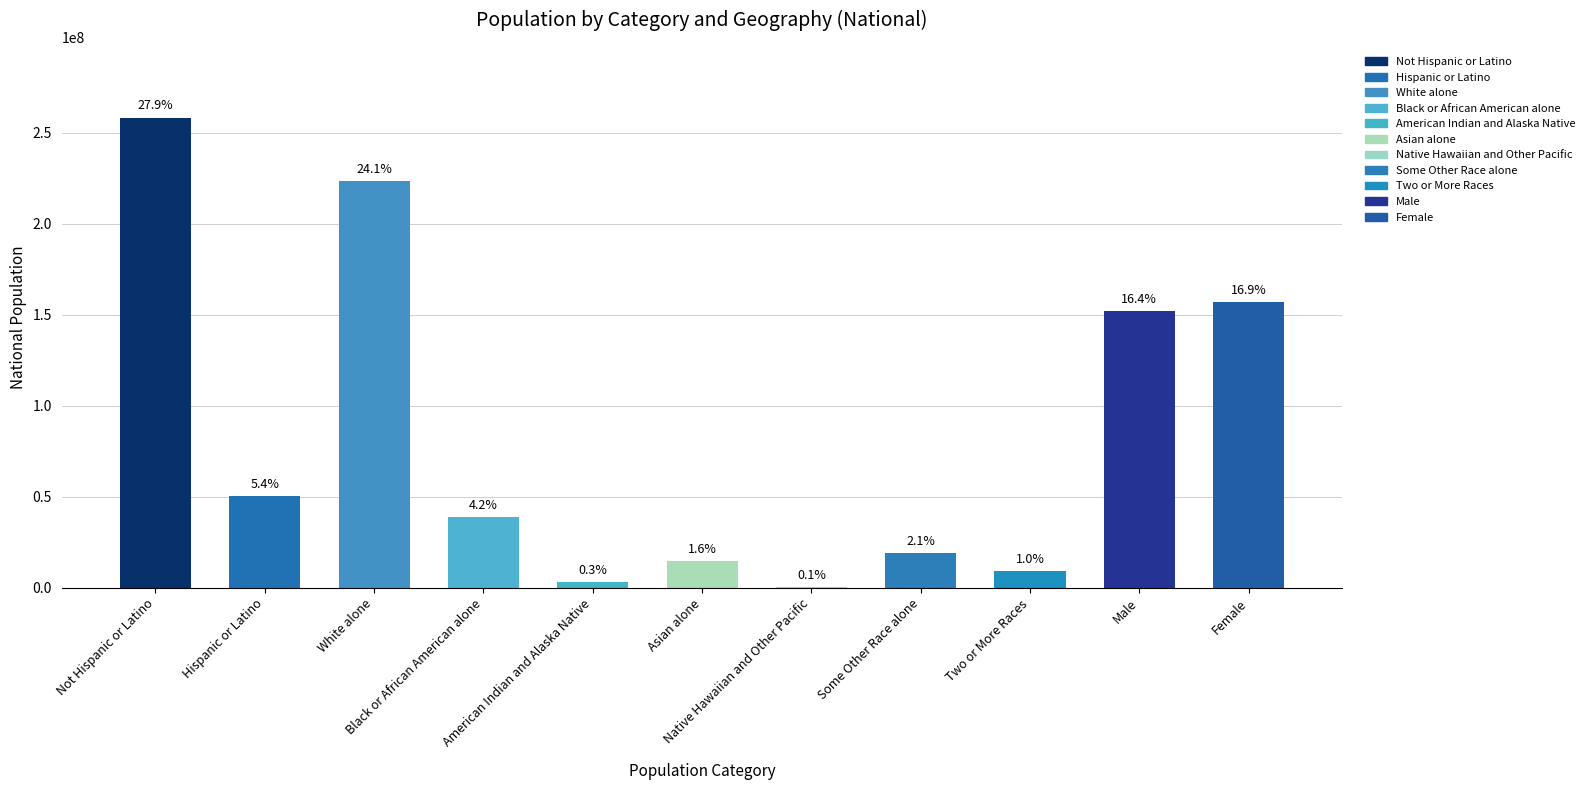

Are the bars horizontal?

No